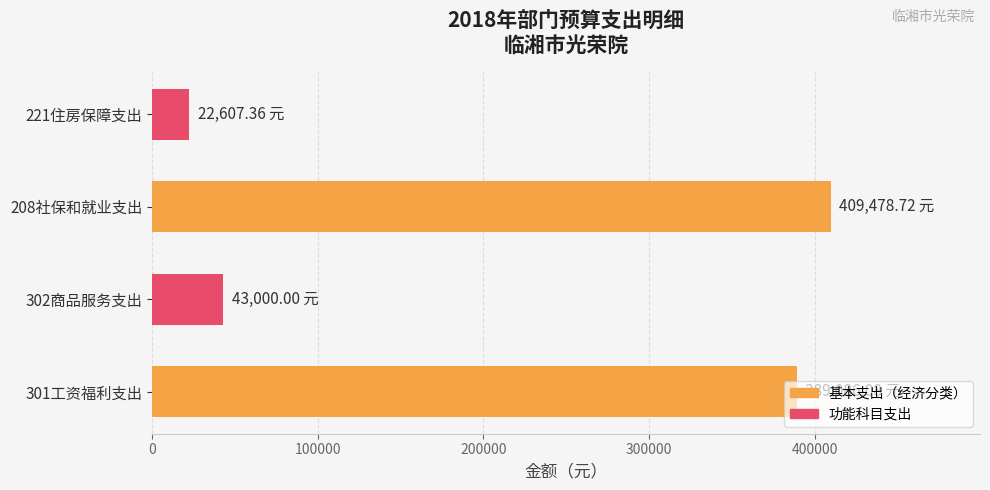

Rank the categories by value from highest to lowest.

208社保和就业支出, 301工资福利支出, 302商品服务支出, 221住房保障支出